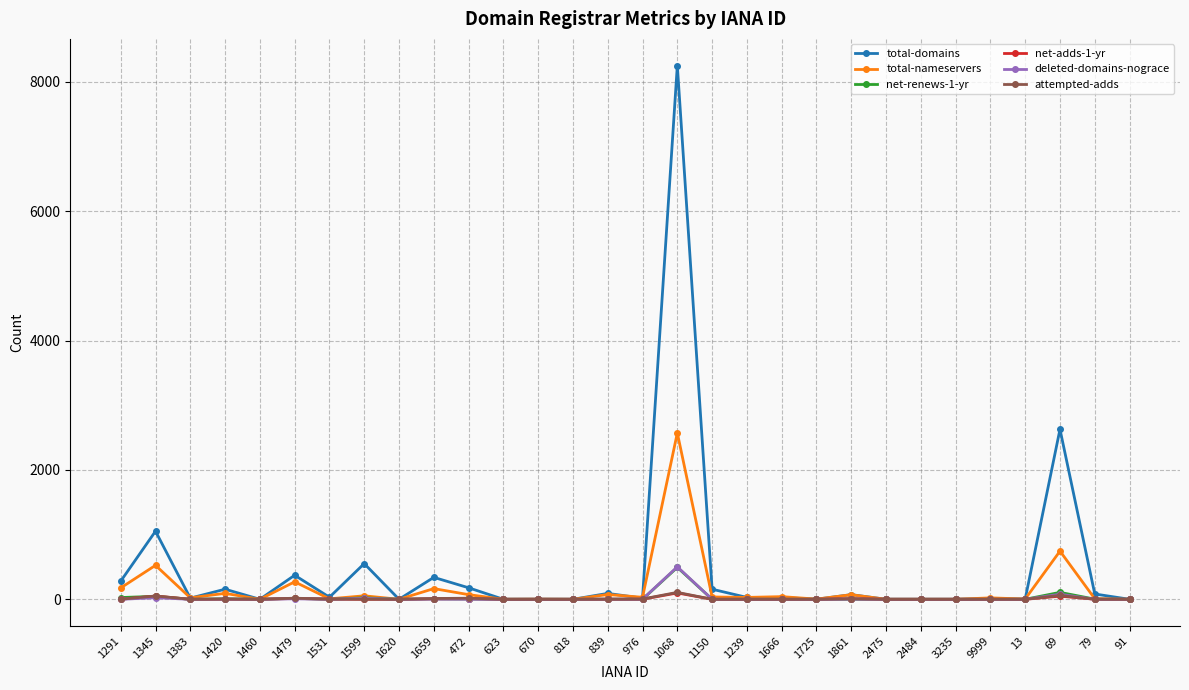

Where is the first local maximum for total-domains?

1345